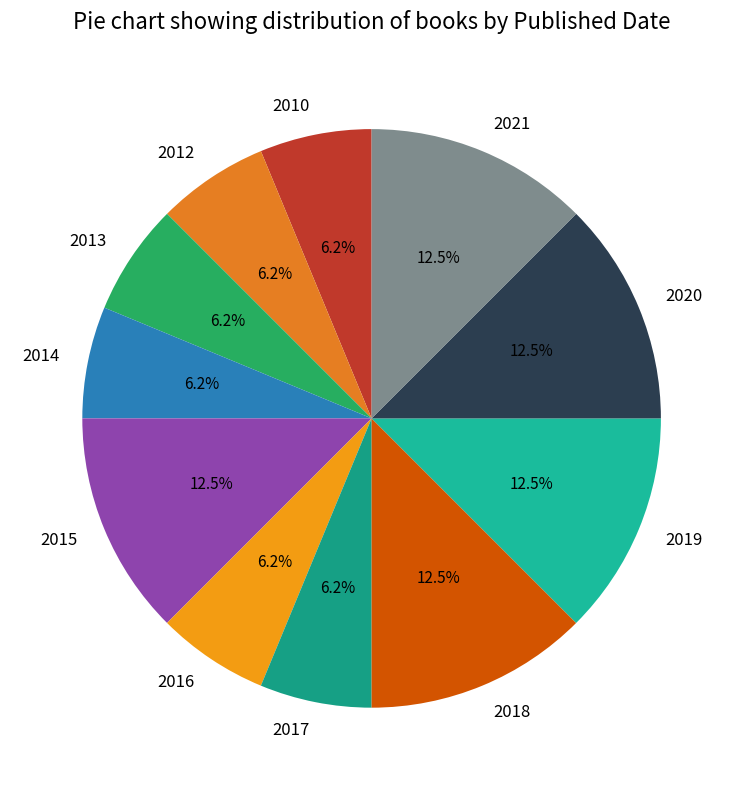

What percentage is the 2010 slice, to the nearest percent?

6%